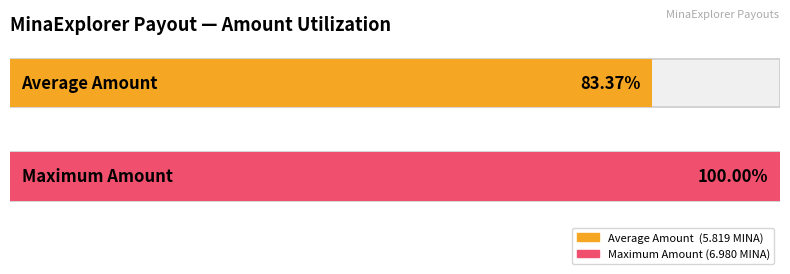

What is the maximum value shown in the chart?

7.0